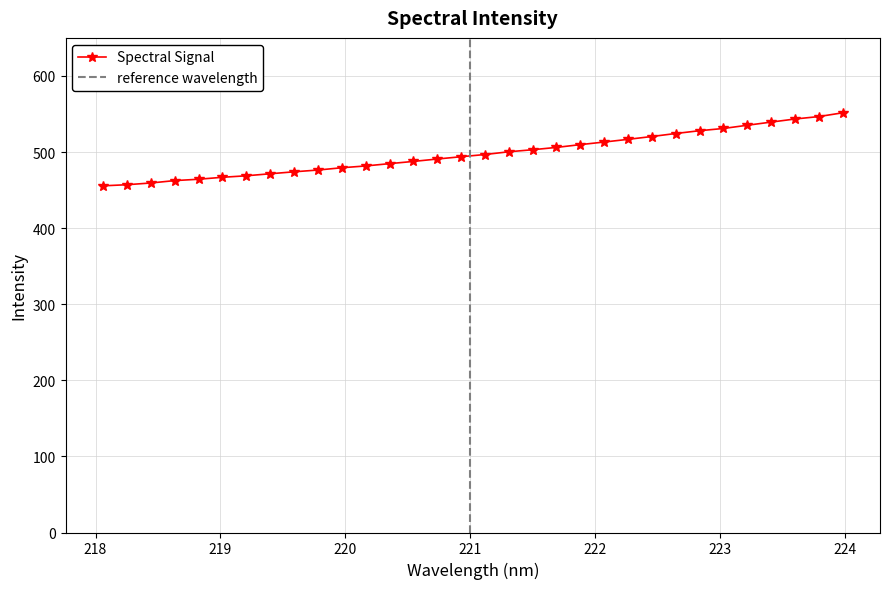

What is the value of the Spectral Signal point at the 6th from the left?

466.8